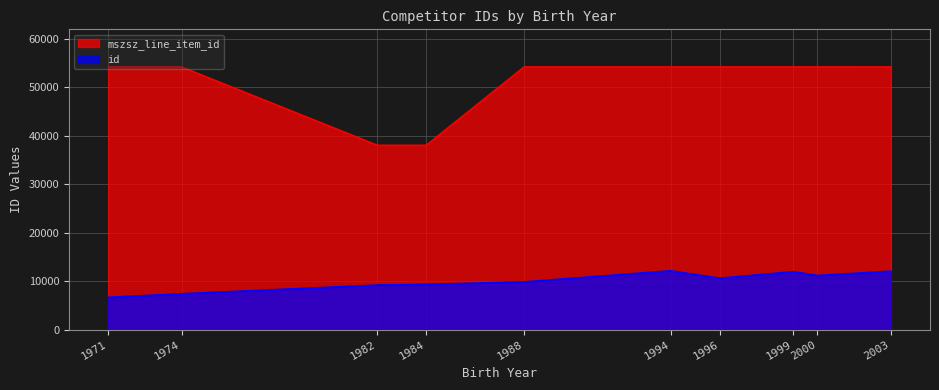

What is the greatest value displayed?

54271